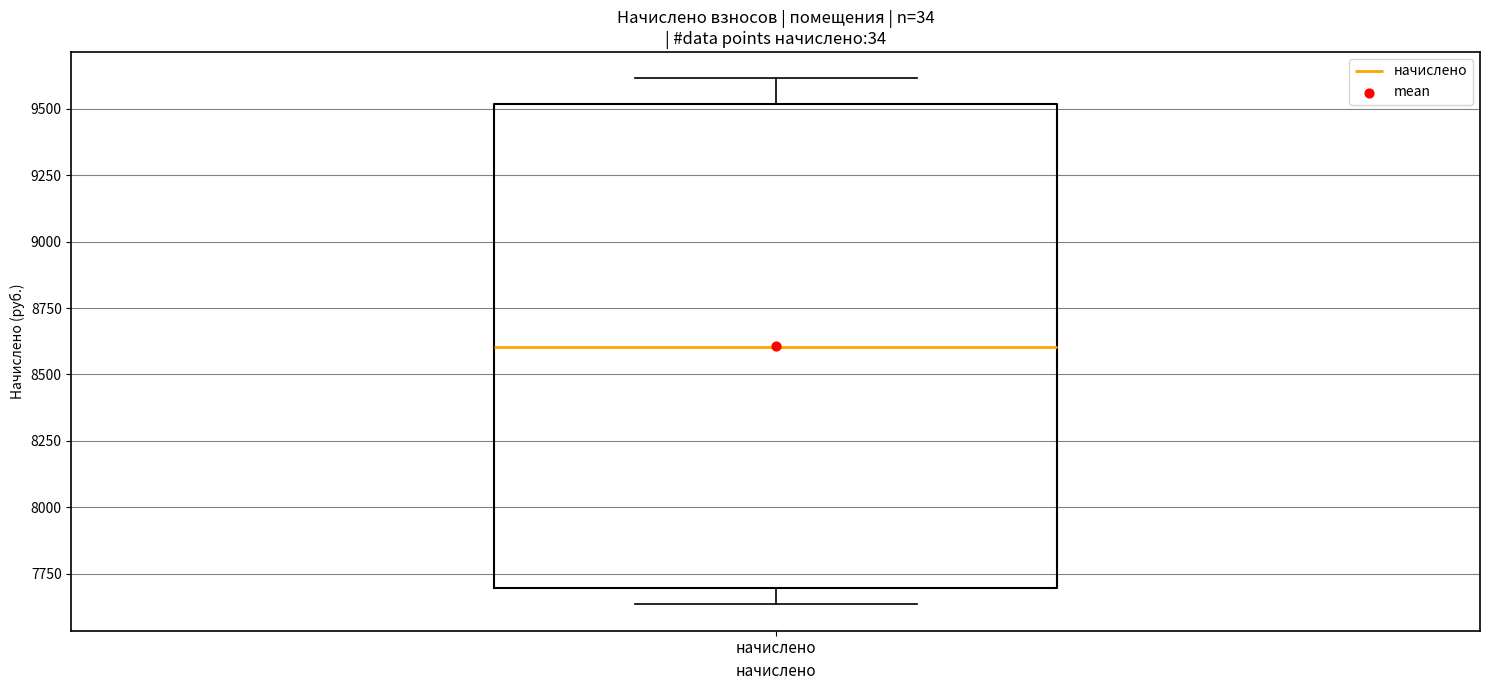

Transcribe this box plot: give where the median line is, the range the box spans, and where the two whiskers end, as read against the y-axis. The values are not printed on the chart, so give them approximately, as read against the axis.

median 8600, box 7700 to 9500, whiskers 7650 to 9600